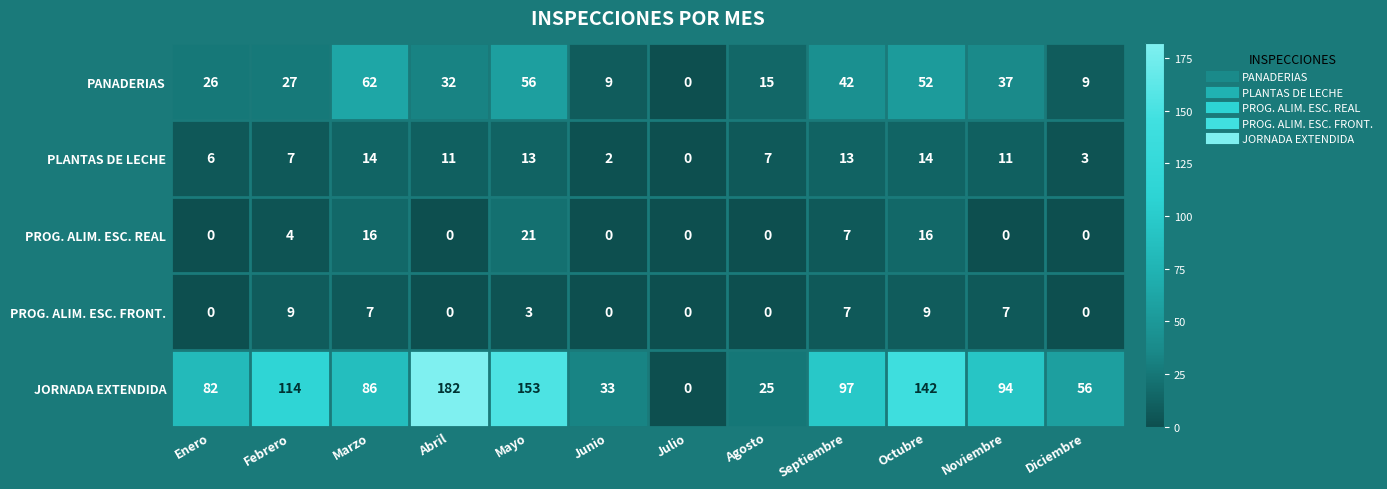

Count the PROG. ALIM. ESC. REAL values in the range 0 to 16.

11